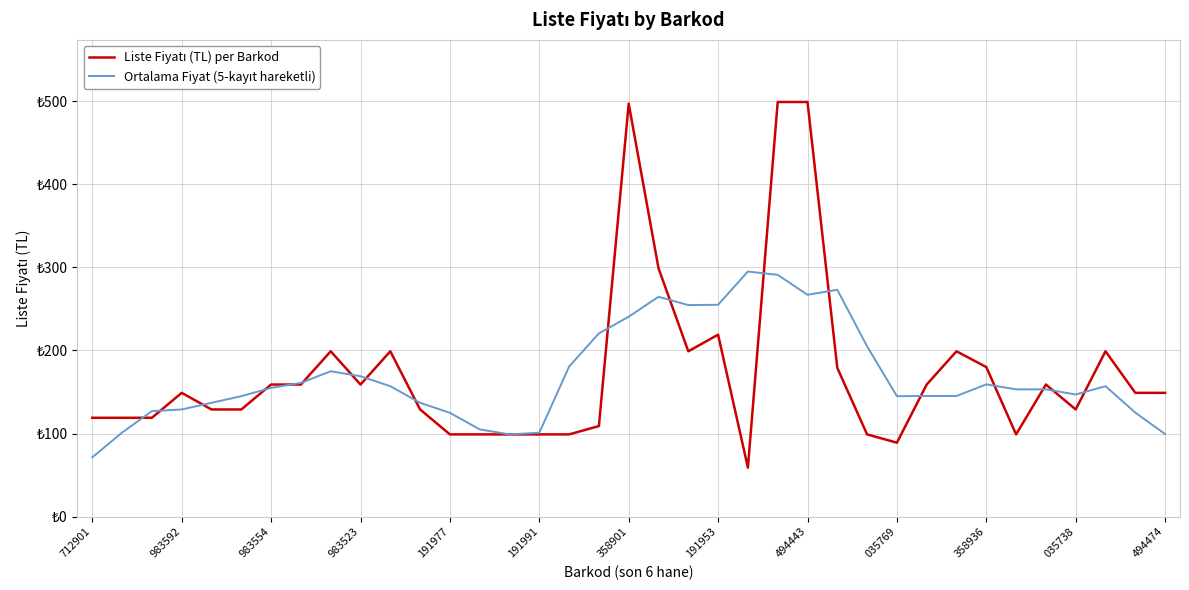

Rank the series by their maximum value, from highest to lowest.

Liste Fiyatı (TL) per Barkod, Ortalama Fiyat (5-kayıt hareketli)